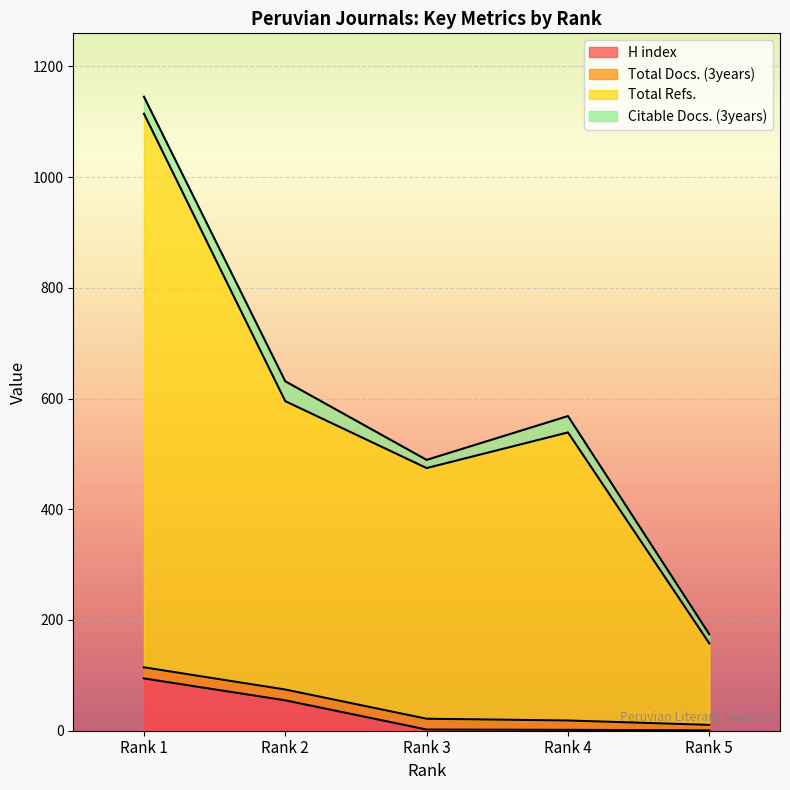

Which category has the highest value in the H index series?

Rank 1